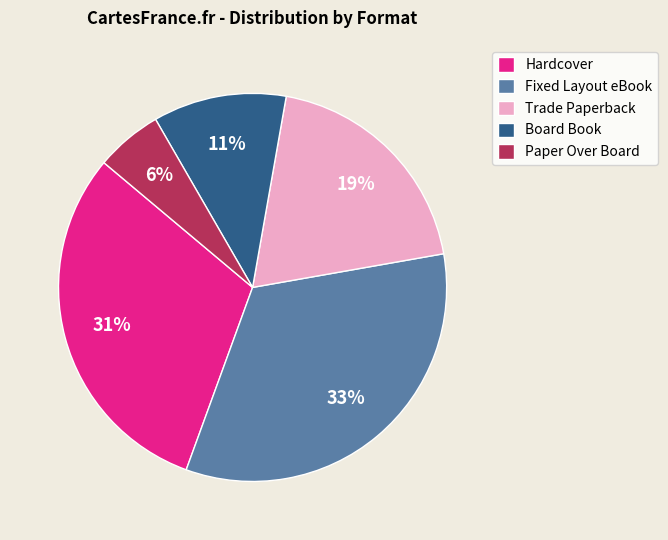

Which has a higher value, Board Book or Hardcover?

Hardcover